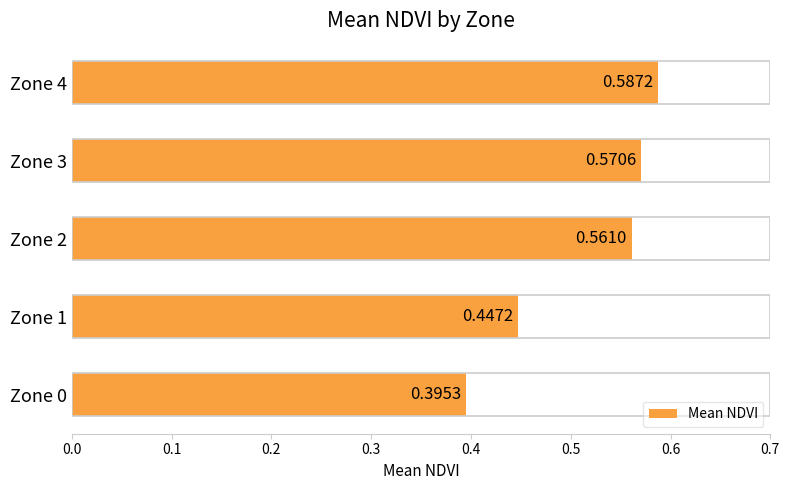

Rank the categories by value from lowest to highest.

Zone 0, Zone 1, Zone 2, Zone 3, Zone 4